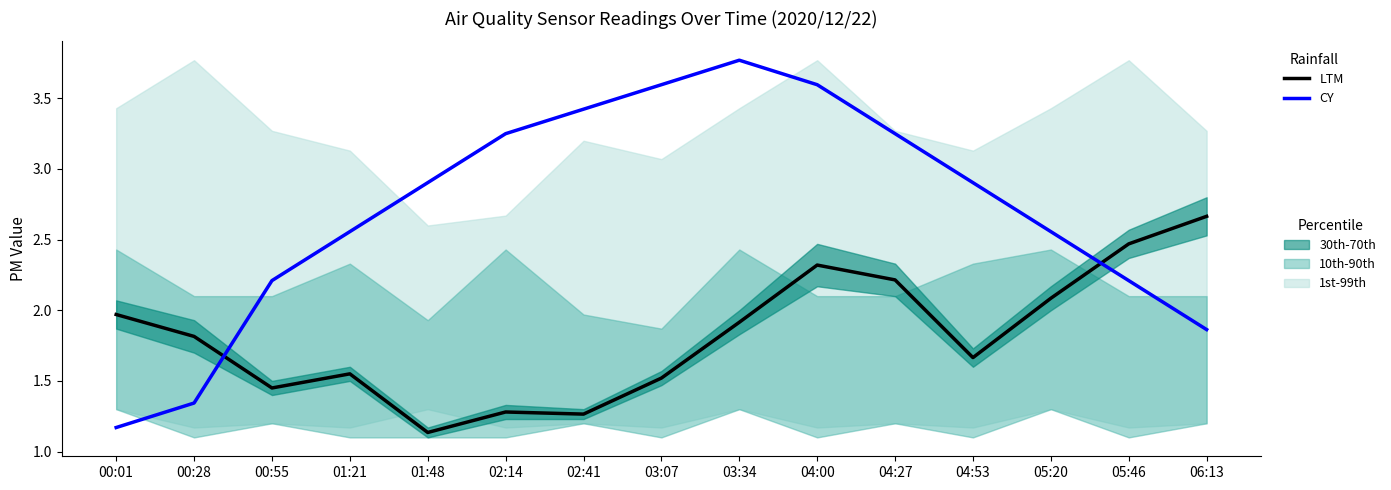

What is the sum of the CY values at 03:07 and 02:14?

6.8